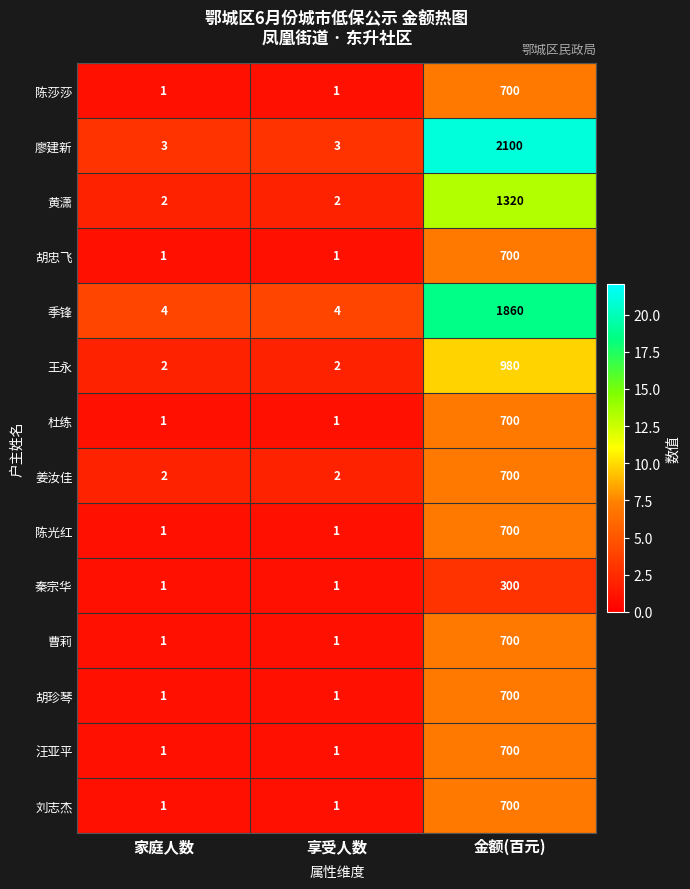

What is the difference between the highest and lowest values at 享受人数?

3